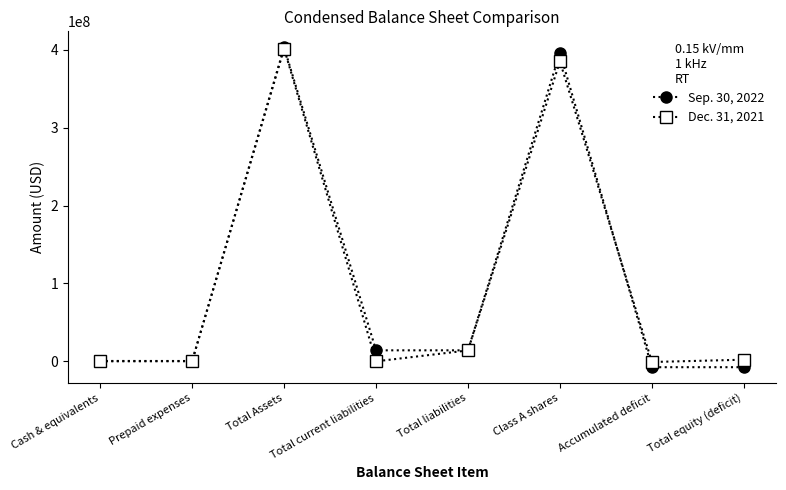

Between Prepaid expenses and Total current liabilities, which series saw the biggest shift?

Sep. 30, 2022